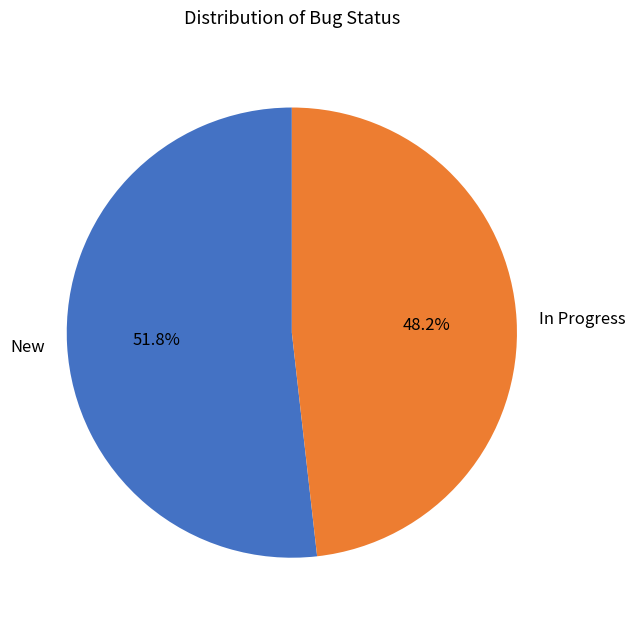

What percentage is the In Progress slice, to the nearest percent?

48%